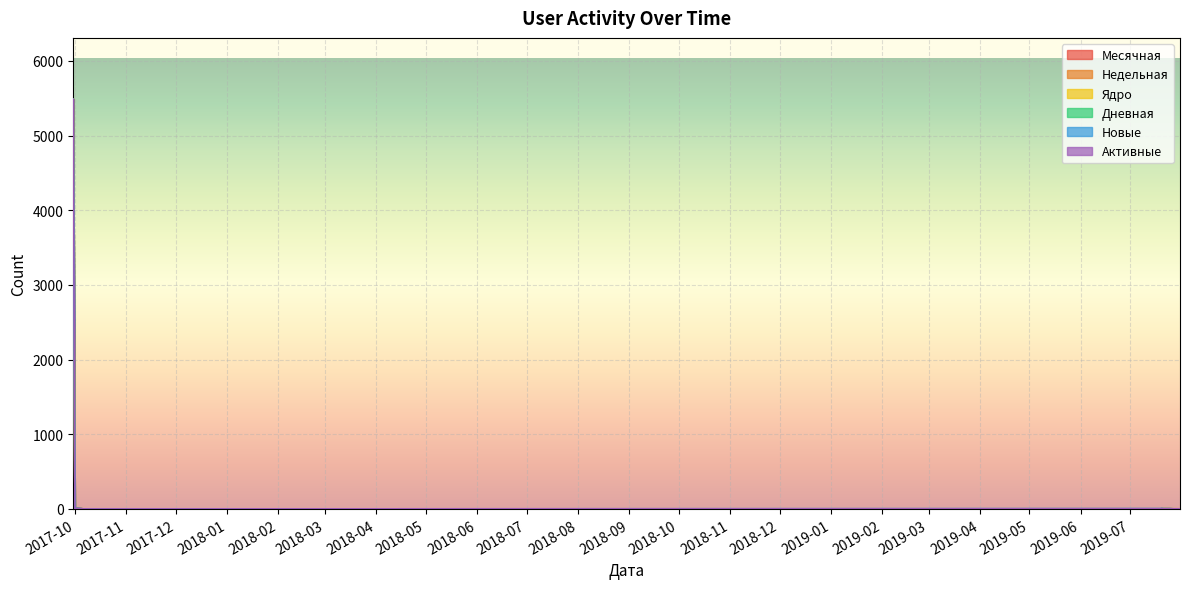

What are all the series names shown in the legend?

Месячная, Недельная, Ядро, Дневная, Новые, Активные